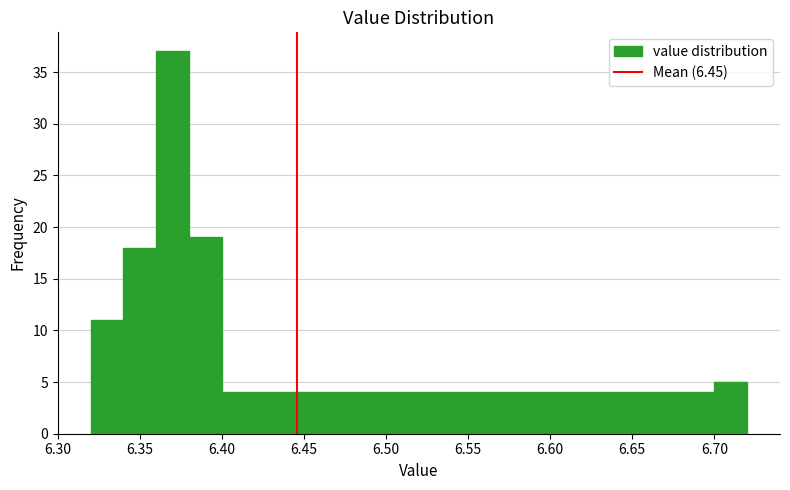

What is the height of the bar covering 6.46 to 6.48 on the x-axis? The values are not printed on the chart, so give them approximately, as read against the axis.

4